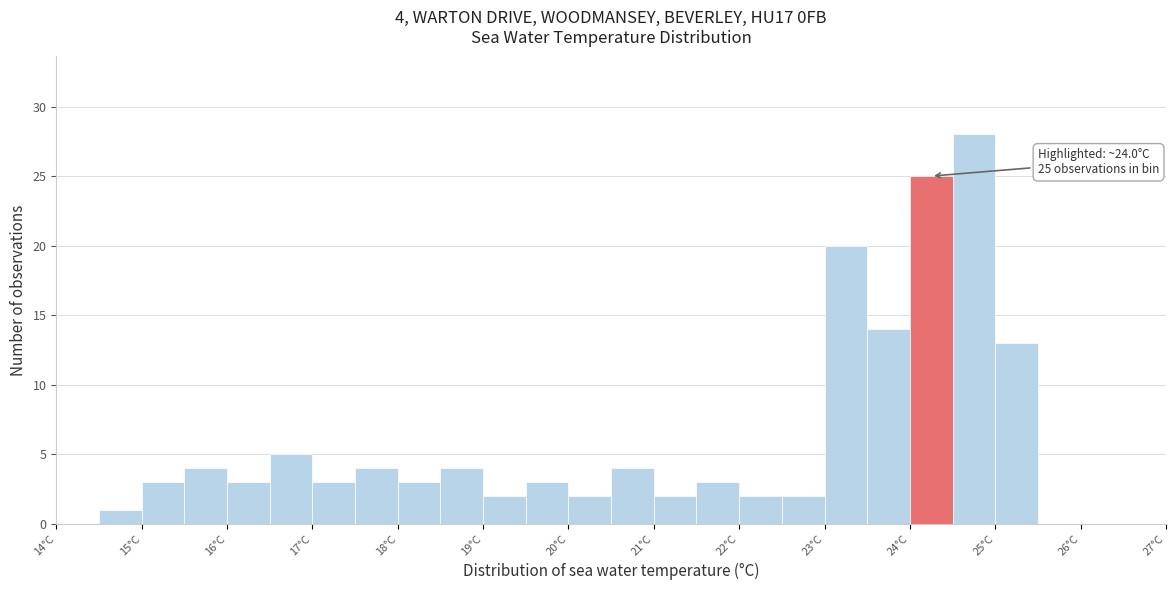

Over which range of the x-axis is the bar tallest?

24.5 to 25.0